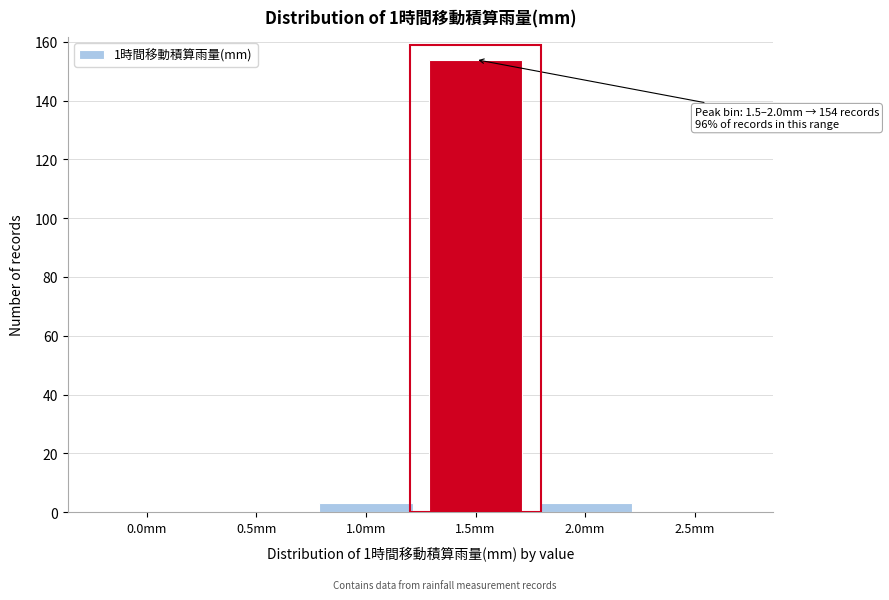

Reading left to right, list all the values displayed in this chart.

0.0mm=0	0.5mm=0	1.0mm=3	1.5mm=154	2.0mm=3	2.5mm=0